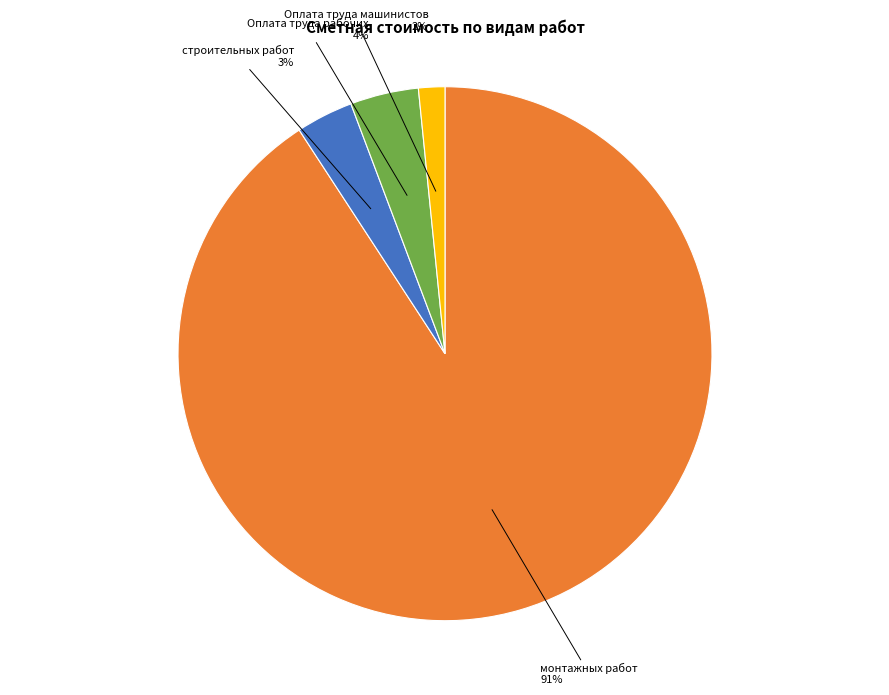

Rank the categories by value from highest to lowest.

монтажных работ, Оплата труда рабочих, строительных работ, Оплата труда машинистов